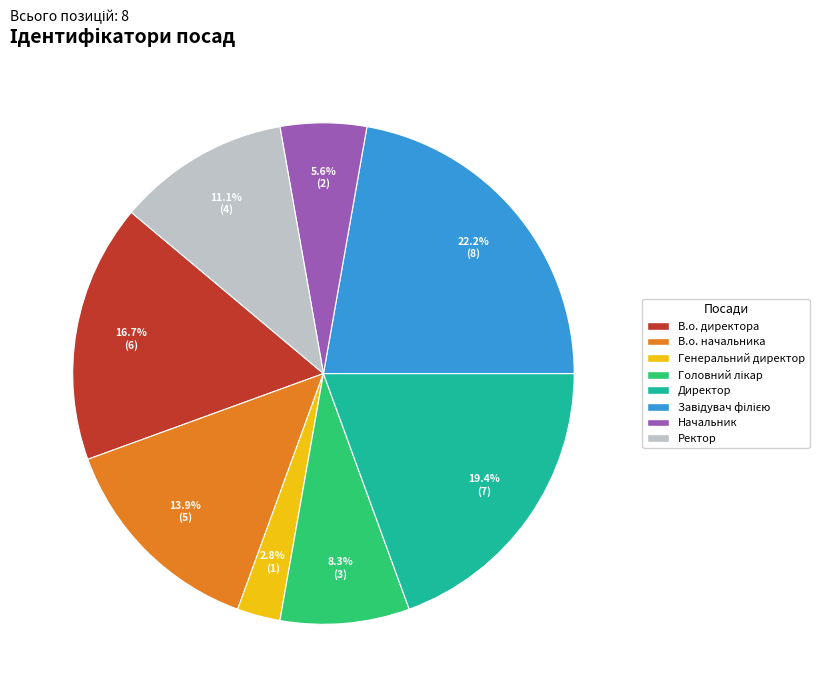

What is the smallest slice in the pie chart?

Генеральний директор